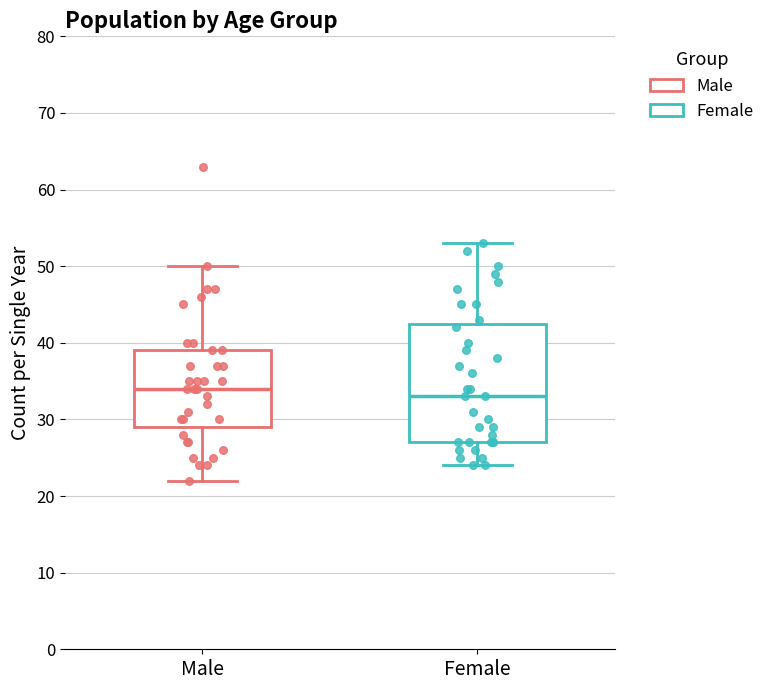

Which box is the tallest, from its lower edge to its upper edge?

Female